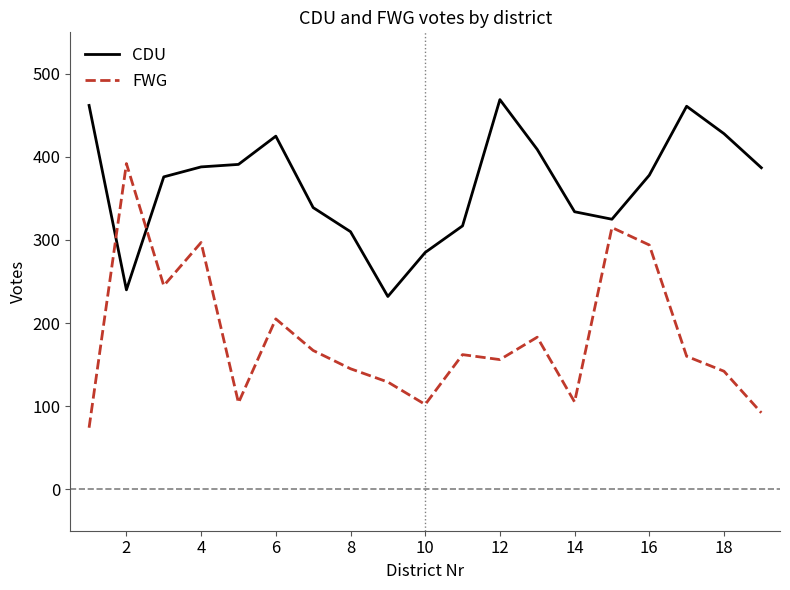

Which series has the largest range (max minus min)?

FWG